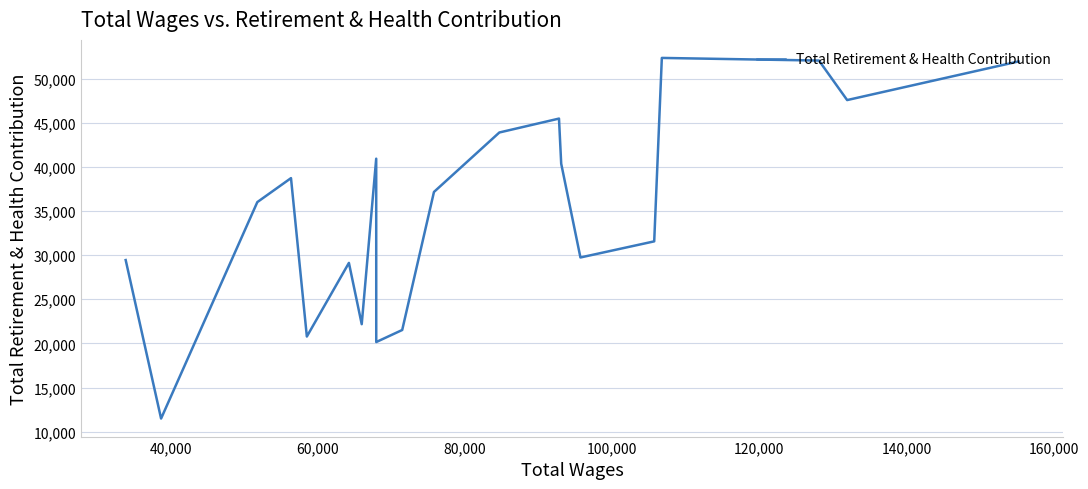

How many points are lower than both their immediate neighbors (excluding endpoints)?

6